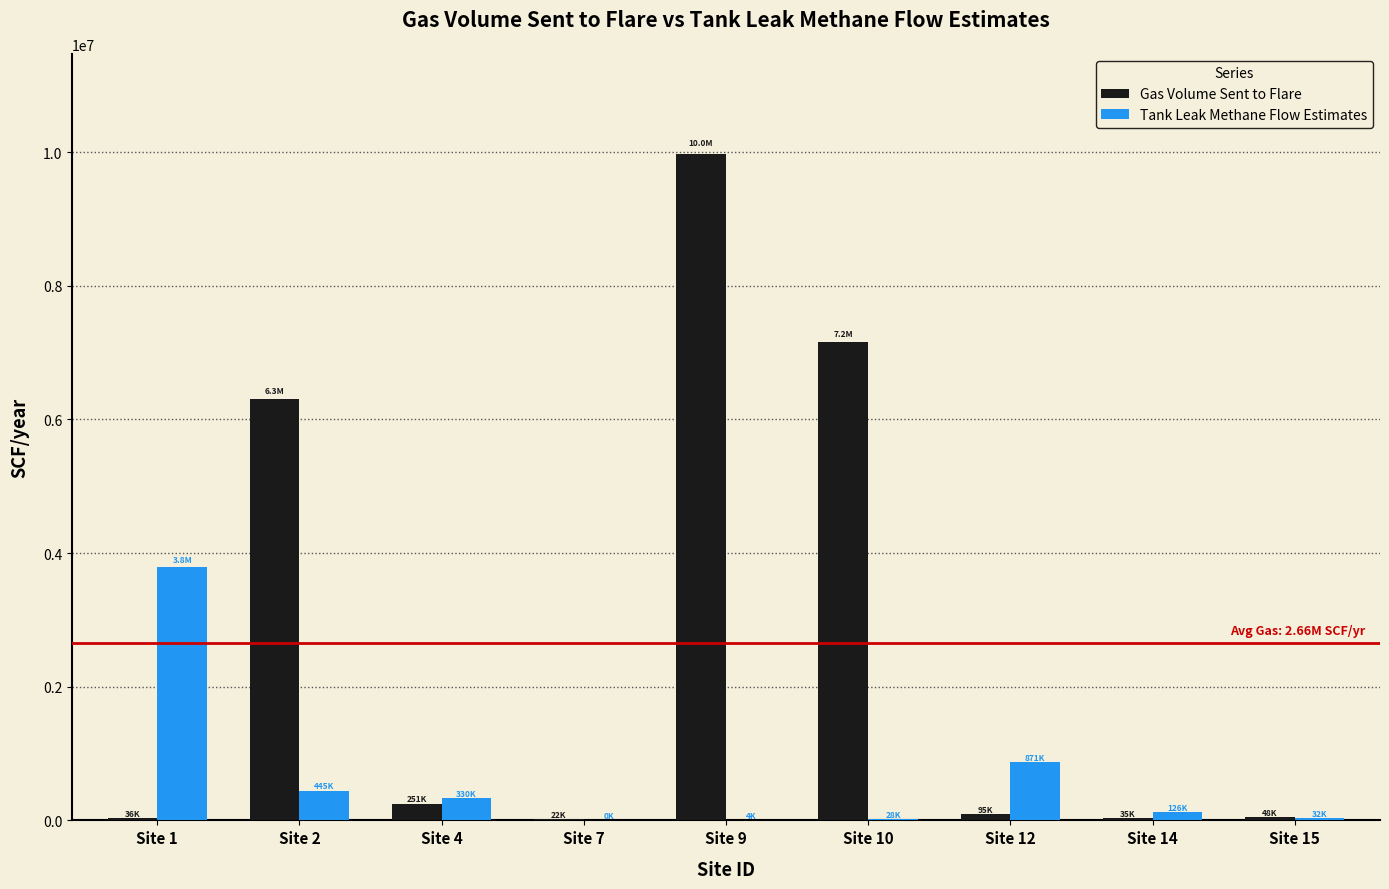

What is the sum of all Tank Leak Methane Flow Estimates values?

5632031.9